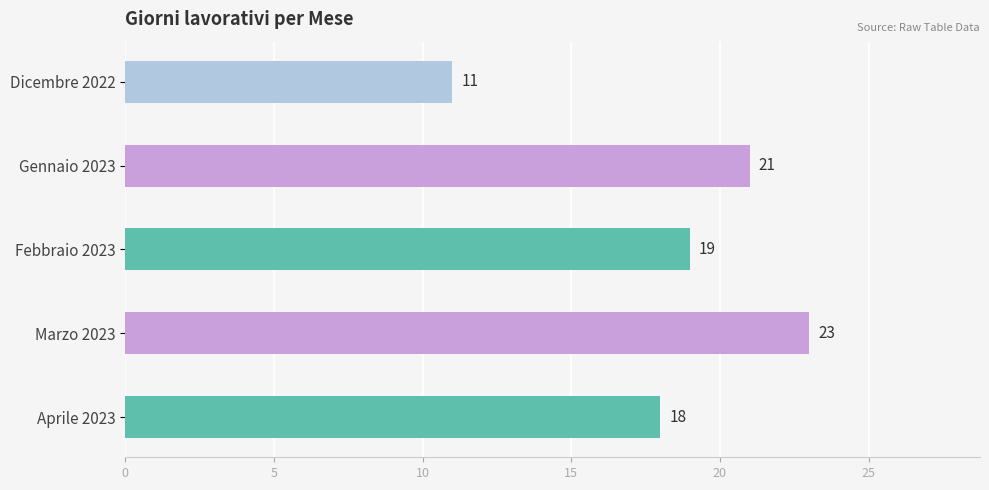

How many series are shown in this chart?

1